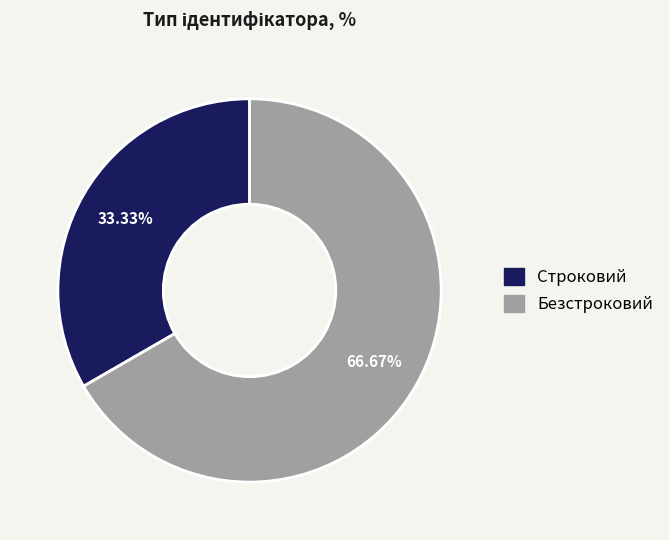

The Безстроковий slice represents 67% of the pie. True or false?

True